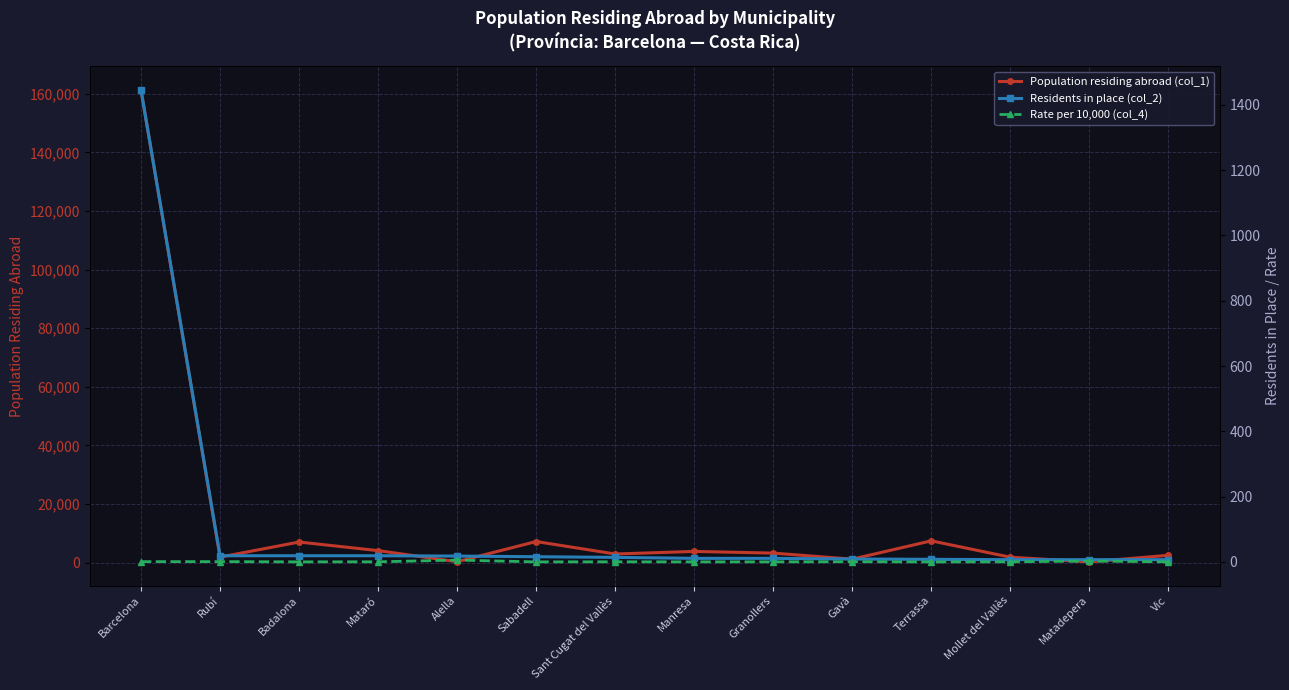

Which series changed the most between Sabadell and Mollet del Vallès?

Population residing abroad (col_1)